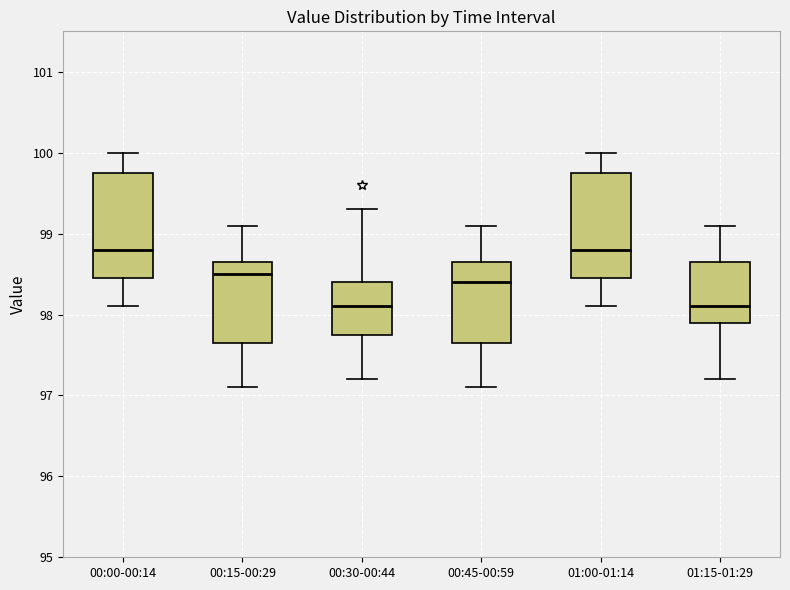

Reading left to right, read every box against the y-axis: the position of its median line, the range the box covers, and the ends of its whiskers. The values are not printed on the chart, so give them approximately, as read against the axis.

00:00-00:14: median 98.8, box 98.5 to 99.8, whiskers 98.1 to 100.0
00:15-00:29: median 98.5, box 97.7 to 98.7, whiskers 97.1 to 99.1
00:30-00:44: median 98.1, box 97.8 to 98.4, whiskers 97.2 to 99.3
00:45-00:59: median 98.4, box 97.7 to 98.7, whiskers 97.1 to 99.1
01:00-01:14: median 98.8, box 98.5 to 99.8, whiskers 98.1 to 100.0
01:15-01:29: median 98.1, box 97.9 to 98.7, whiskers 97.2 to 99.1